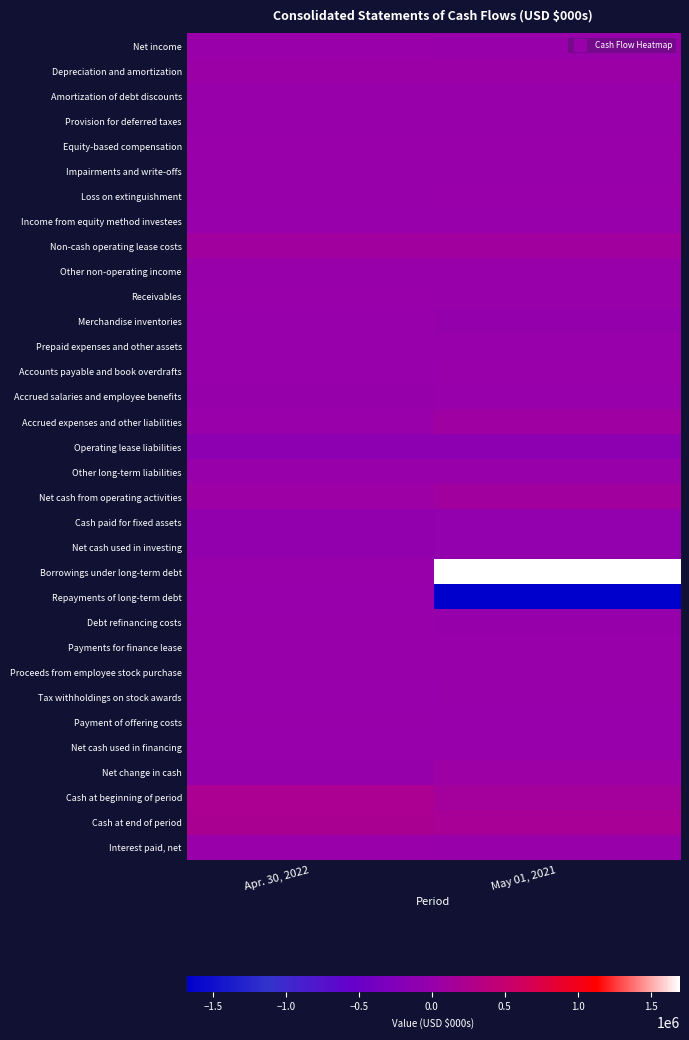

At Apr. 30, 2022, list the series in order from largest to smallest.

Cash at beginning of period, Cash at end of period, Non-cash operating lease costs, Net cash from operating activities, Depreciation and amortization, Net income, Interest paid, net, Receivables, Equity-based compensation, Accrued expenses and other liabilities, Provision for deferred taxes, Proceeds from employee stock purchase, Amortization of debt discounts, Impairments and write-offs, Loss on extinguishment, Borrowings under long-term debt, Debt refinancing costs, Payment of offering costs, Other non-operating income, Payments for finance lease, Other long-term liabilities, Income from equity method investees, Repayments of long-term debt, Merchandise inventories, Prepaid expenses and other assets, Accounts payable and book overdrafts, Tax withholdings on stock awards, Net cash used in financing, Accrued salaries and employee benefits, Net change in cash, Cash paid for fixed assets, Net cash used in investing, Operating lease liabilities